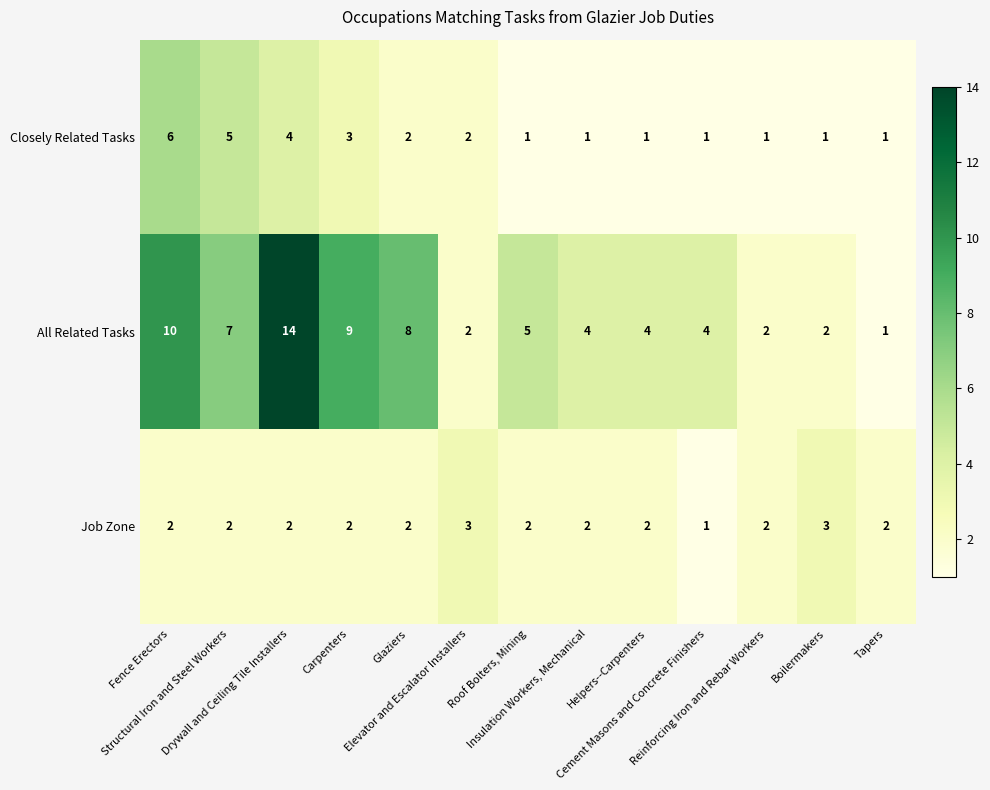

Which series has the largest range (max minus min)?

All Related Tasks